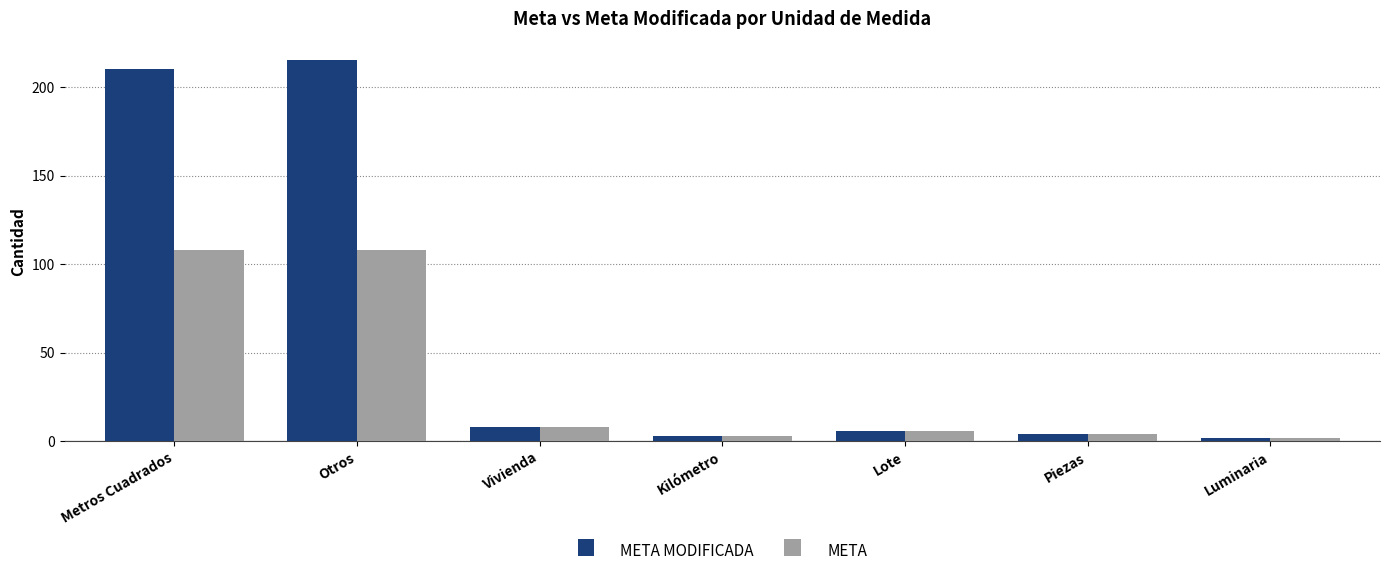

What is the difference between the highest and lowest values at Otros?

107